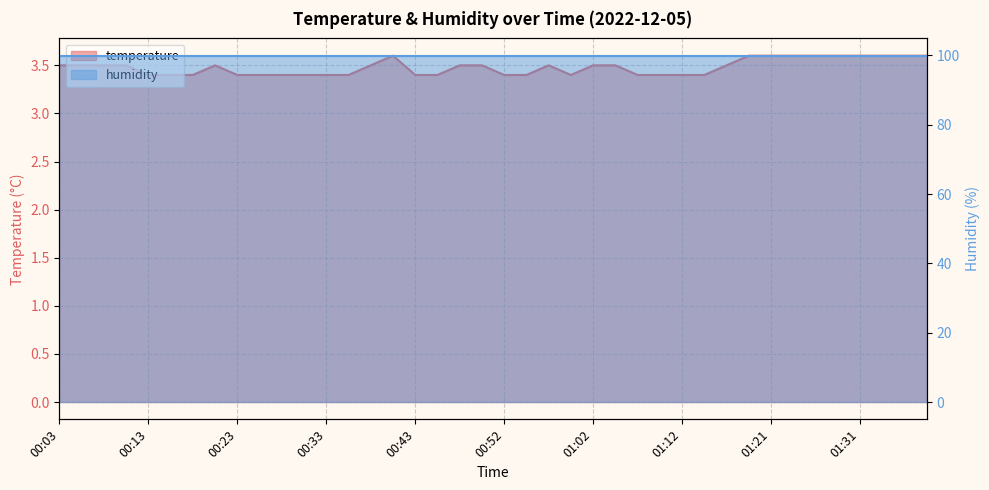

What is the value of the 15th point from the left?

3.5